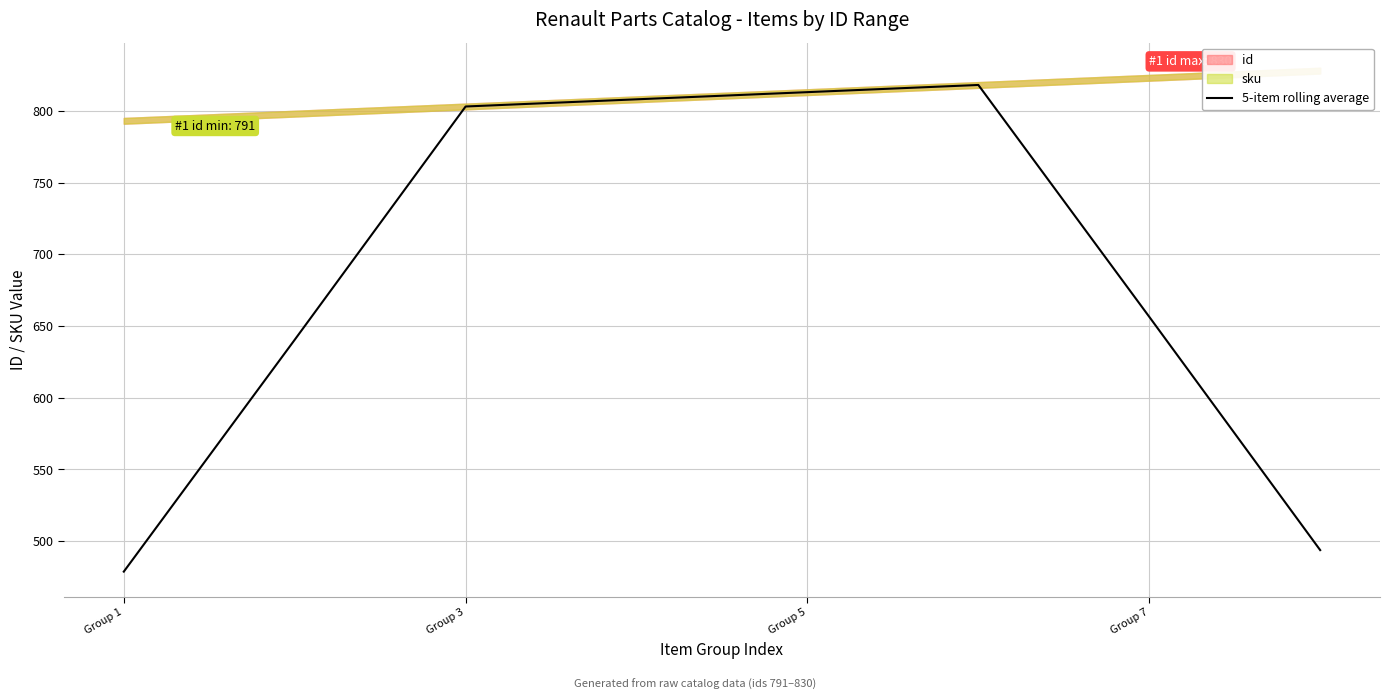

What is the maximum value for 5-item rolling average?

818.0